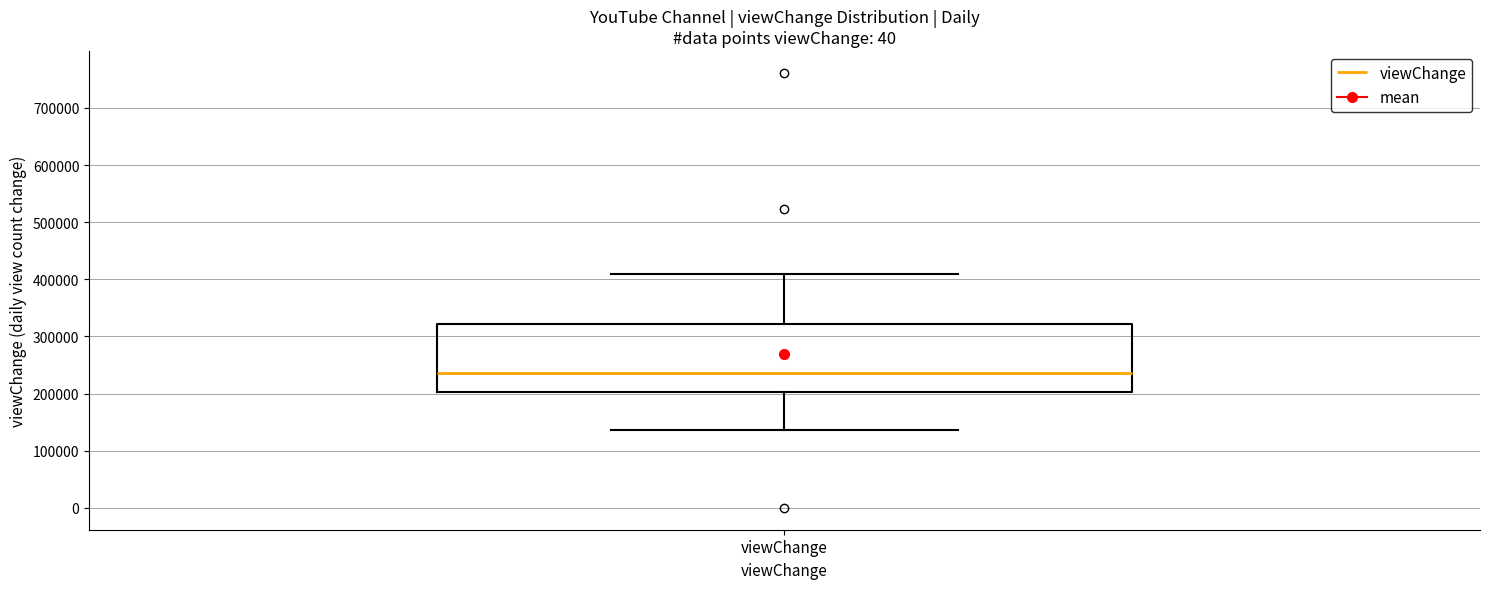

Read this box plot against the y-axis: the position of the median line, the range covered by the box, and the ends of both whiskers. The values are not printed on the chart, so give them approximately, as read against the axis.

median 240000, box 200000 to 320000, whiskers 140000 to 410000